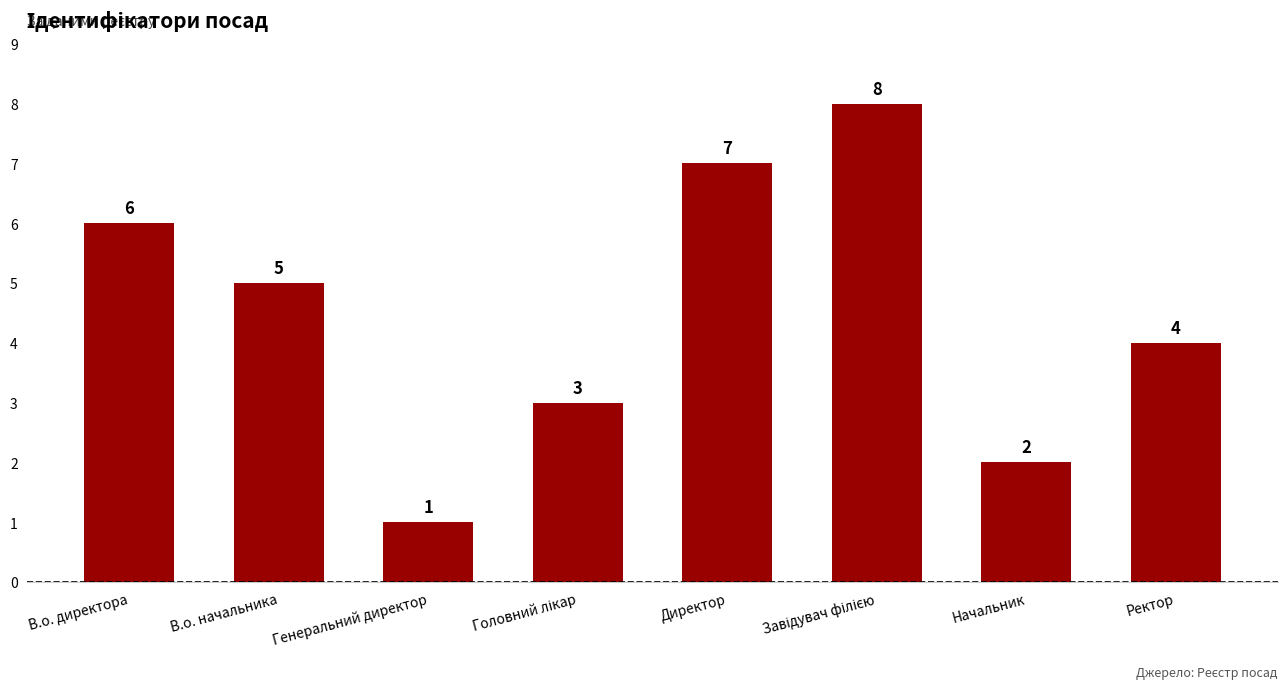

Is it true that the value at Ректор is 4?

True